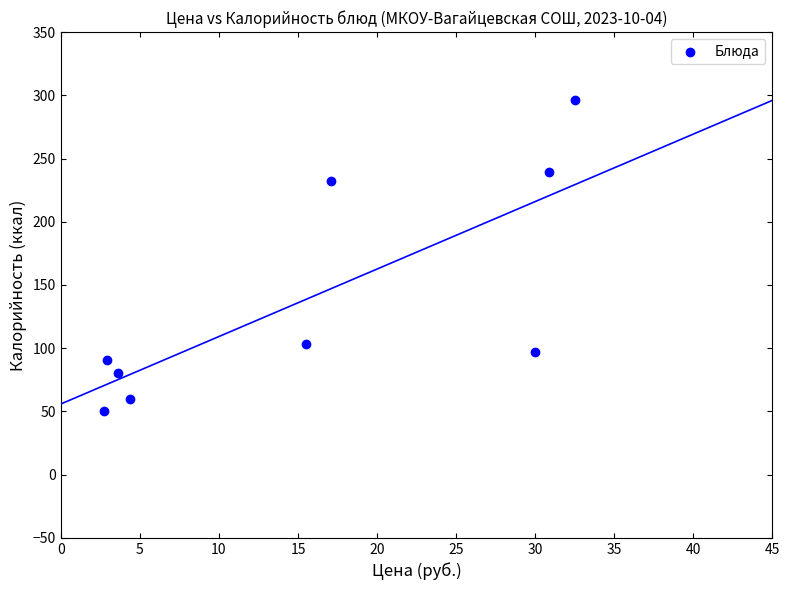

What is the range of Y values (max minus min)?

246